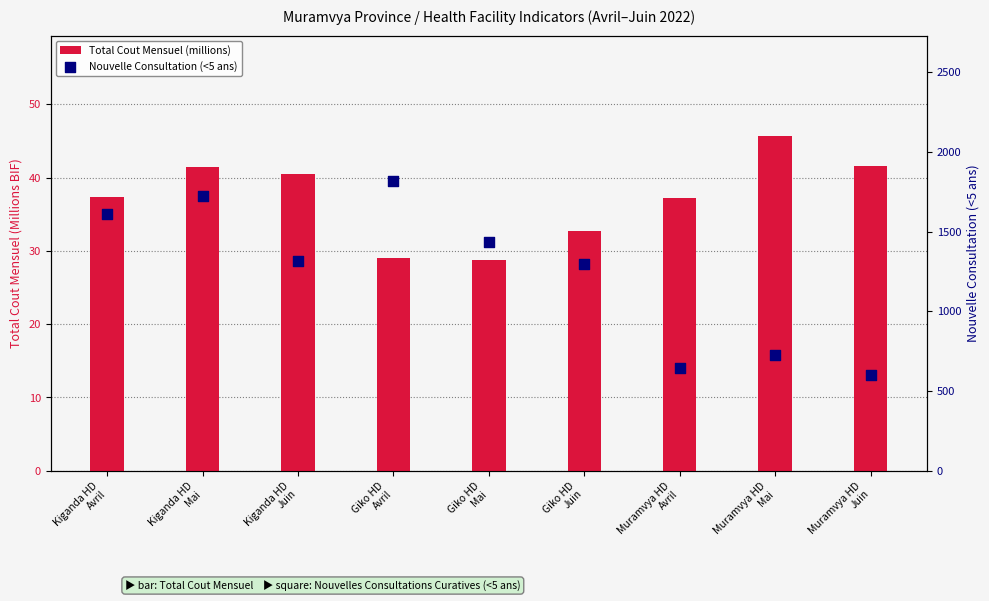

Which series reaches the minimum Y coordinate?

Total Cout Mensuel (millions)